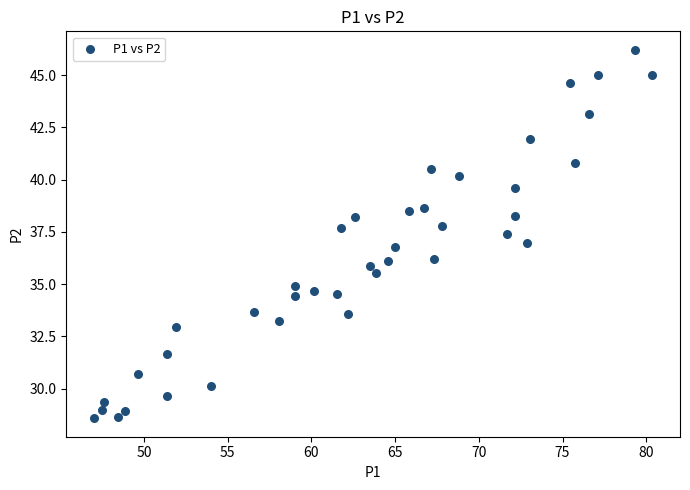

What is the range of Y values (max minus min)?

17.6